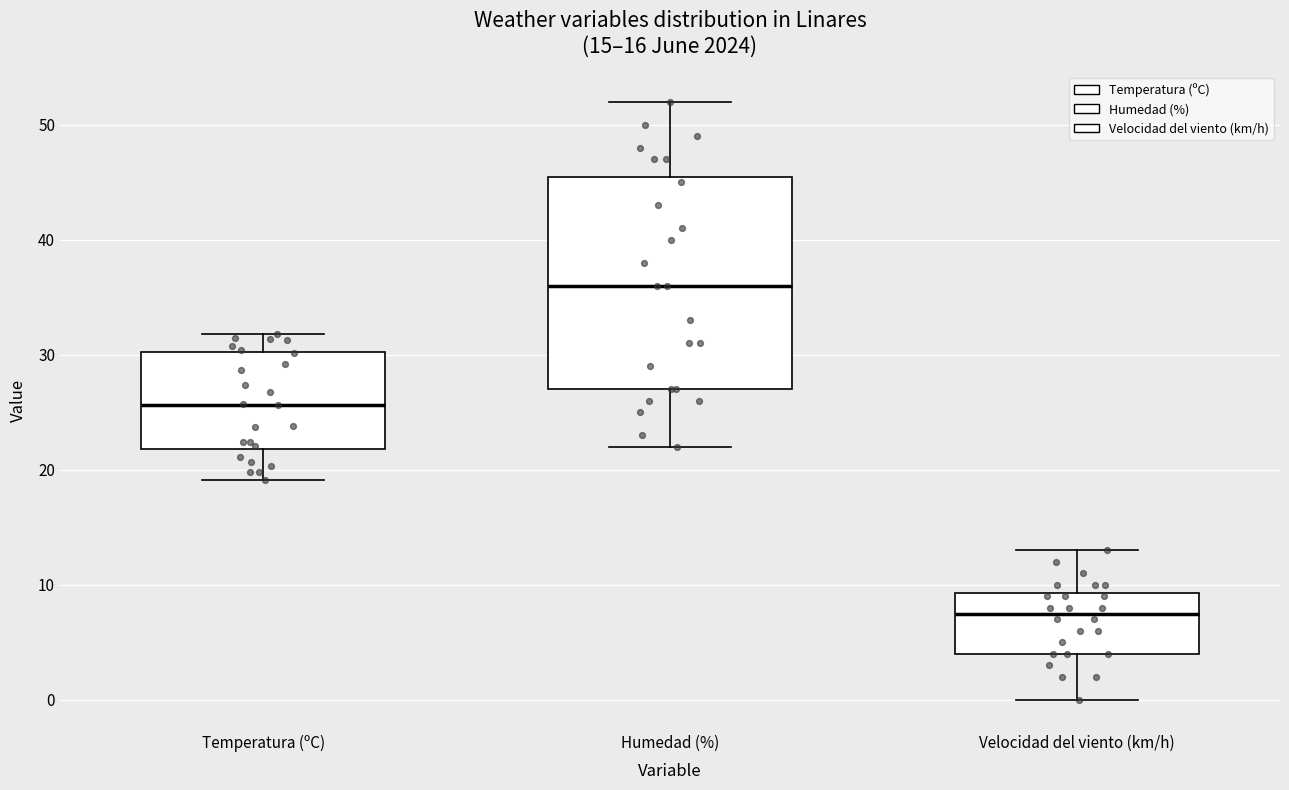

Which box has the lowest median line?

Velocidad del viento (km/h)